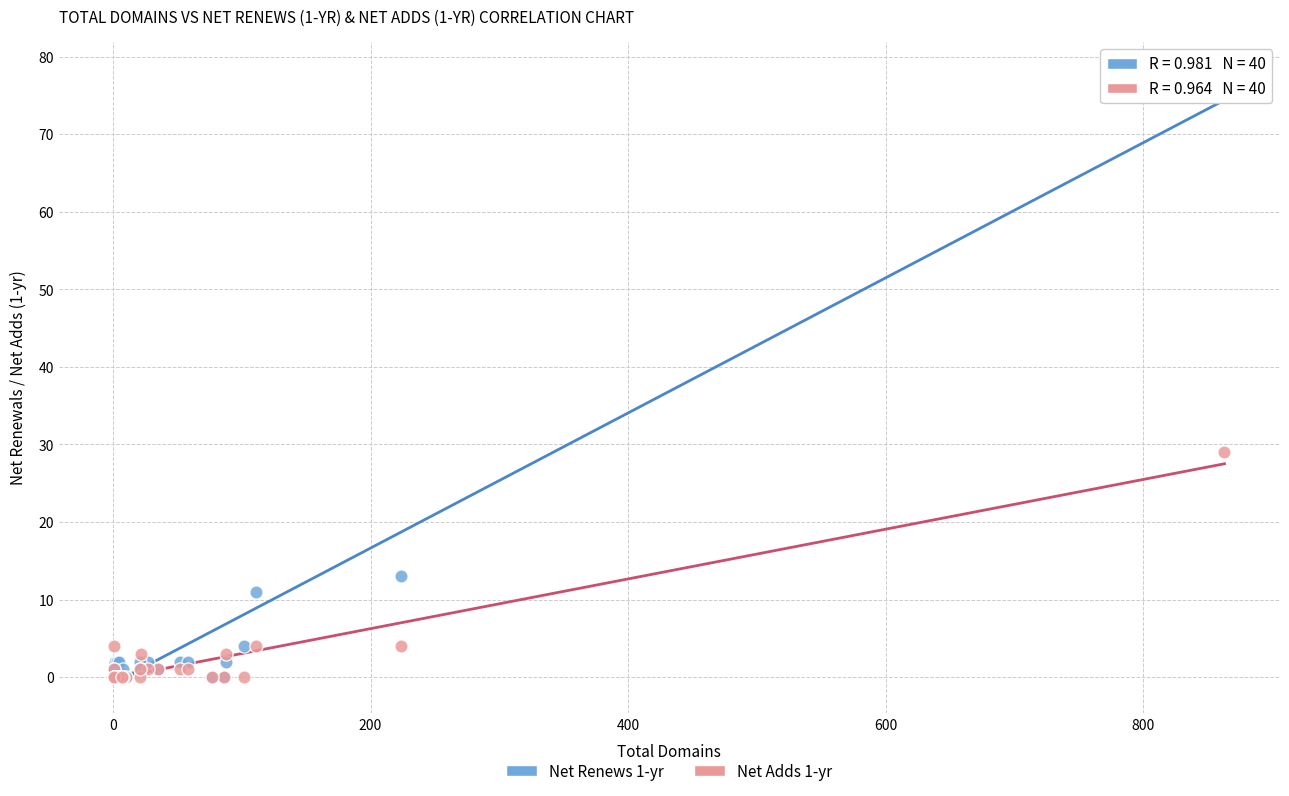

Across all series, what Y value is closest to 39?

29